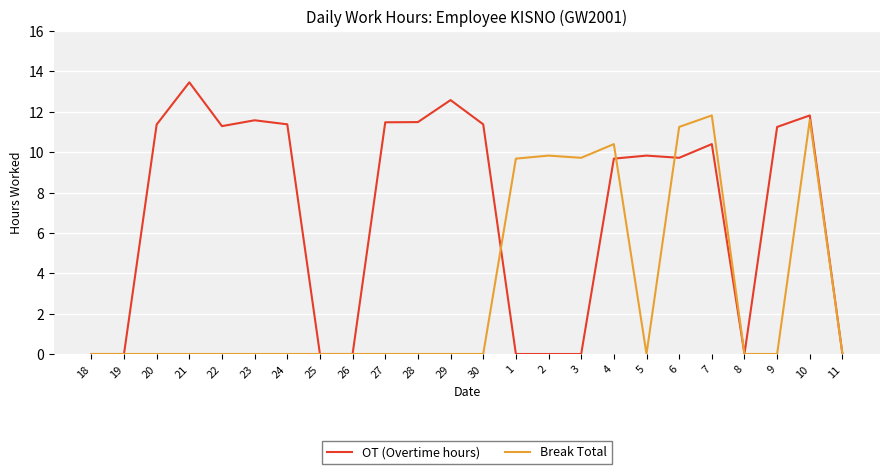

Which series has the largest range (max minus min)?

OT (Overtime hours)